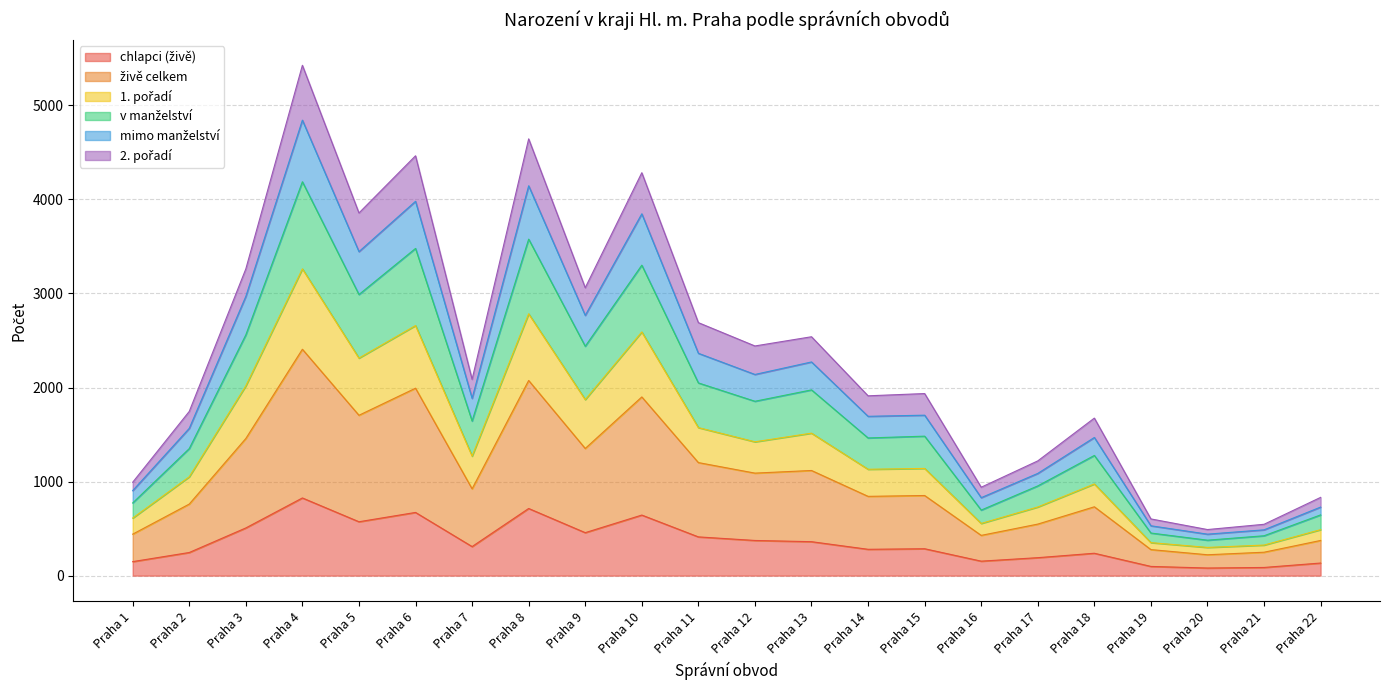

The value of živě celkem at Praha 14 is 2486. True or false?

False